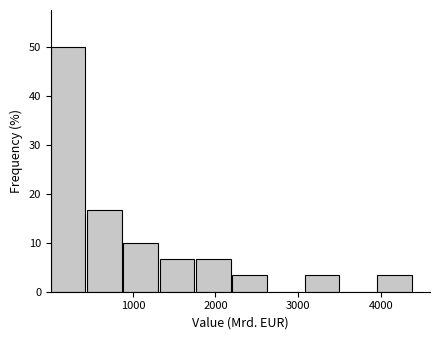

Over which range of the x-axis is the bar tallest?

0 to 400